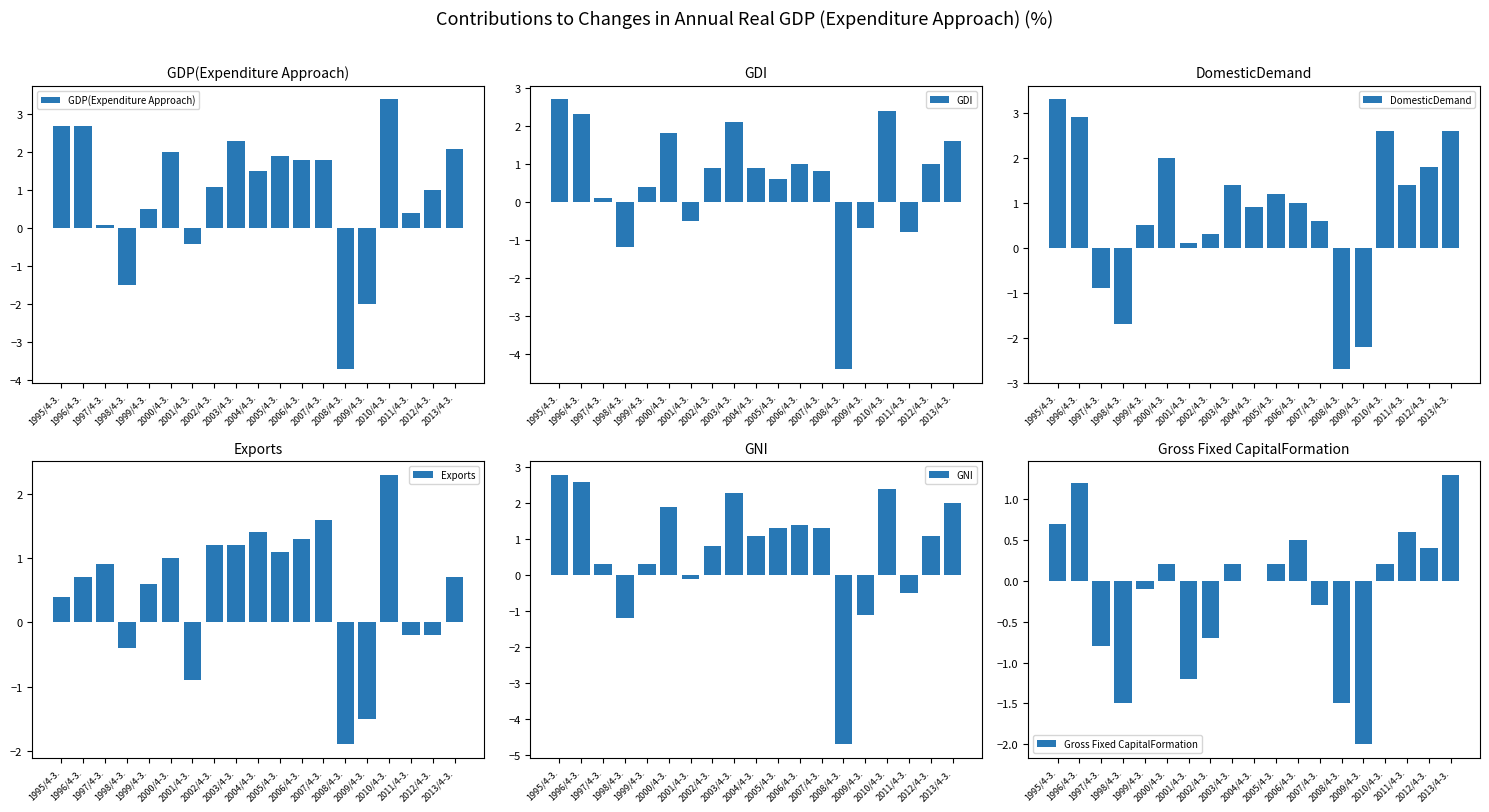

What is the value of the GDP(Expenditure Approach) bar at the 14th from the left?

-3.7